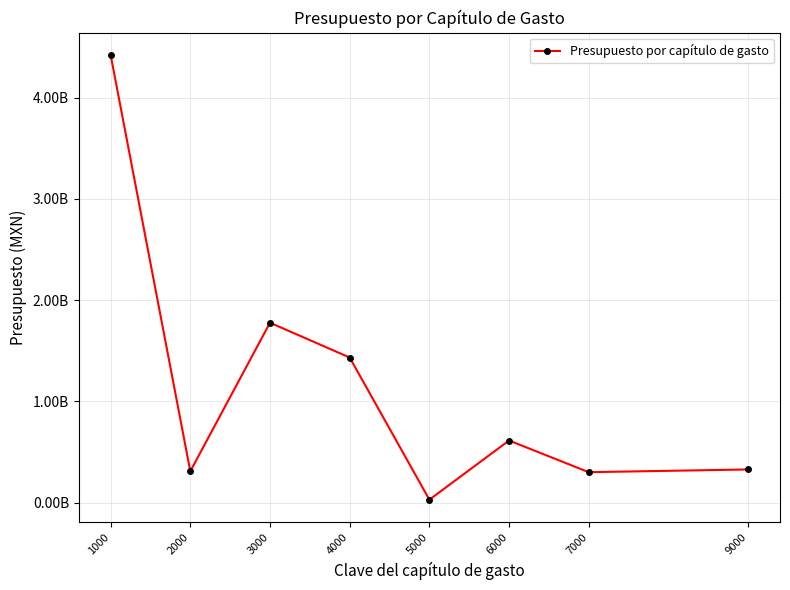

Between 4000 and 9000, which is larger?

4000